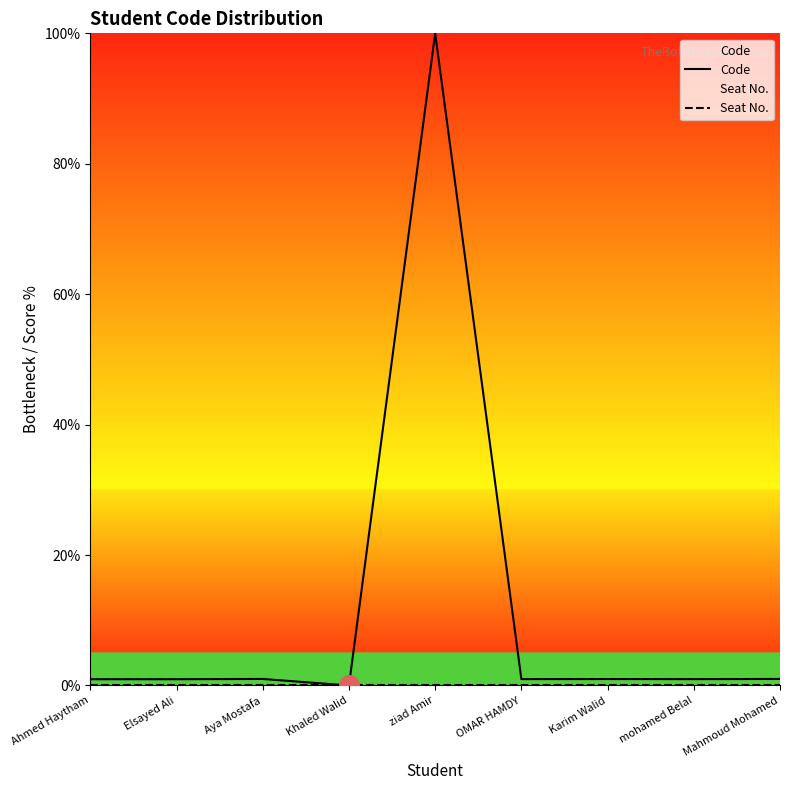

Which series has the largest total across all categories?

Code